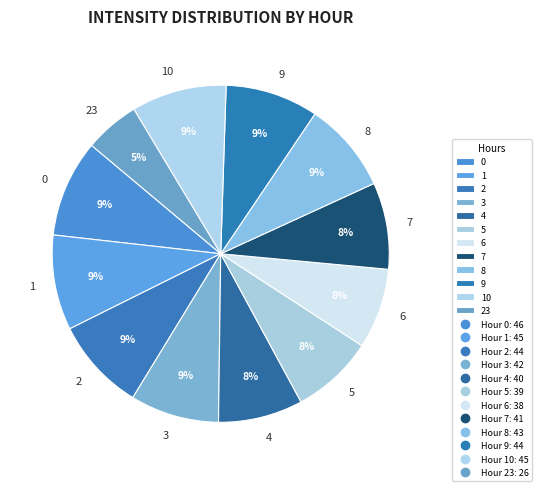

How many segments does this pie chart have?

12